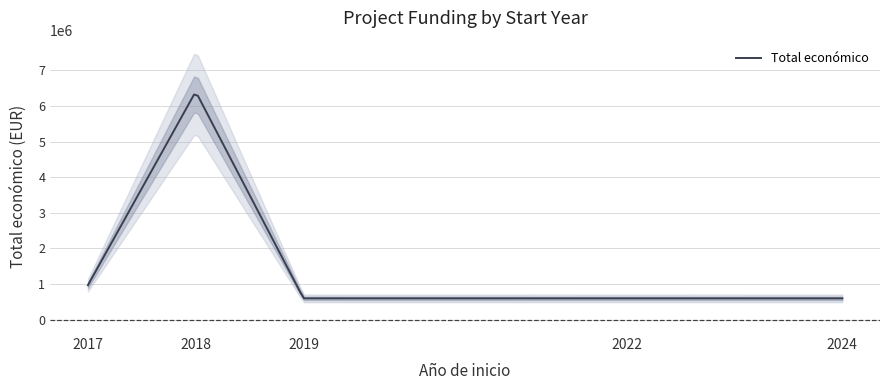

Reading left to right, transcribe all the data shown in this chart.

2017=969996	2018=6401275	2019=599962	2022=599022	2024=599540